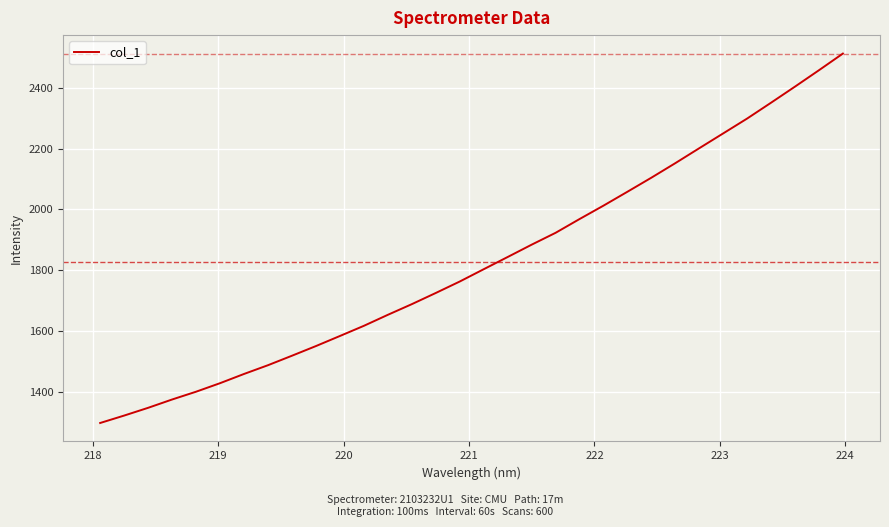

What is the maximum value shown in the chart?

2513.9